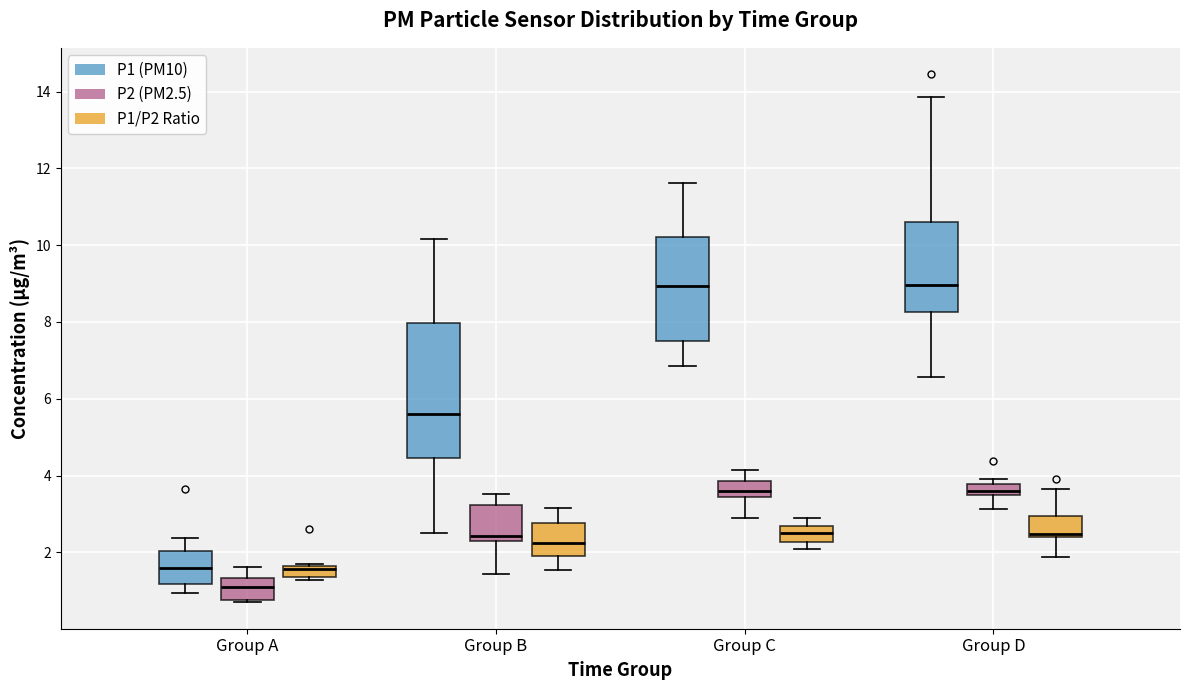

Where is the upper edge of the box for Group A (P1 (PM10)) on the y-axis? The values are not printed on the chart, so give them approximately, as read against the axis.

2.0